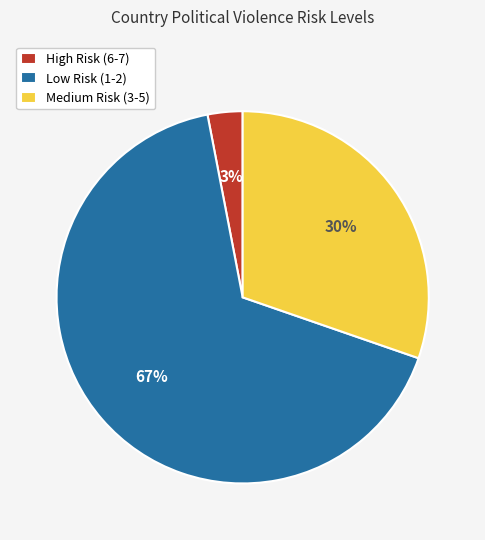

Count the number of slices in the pie.

3